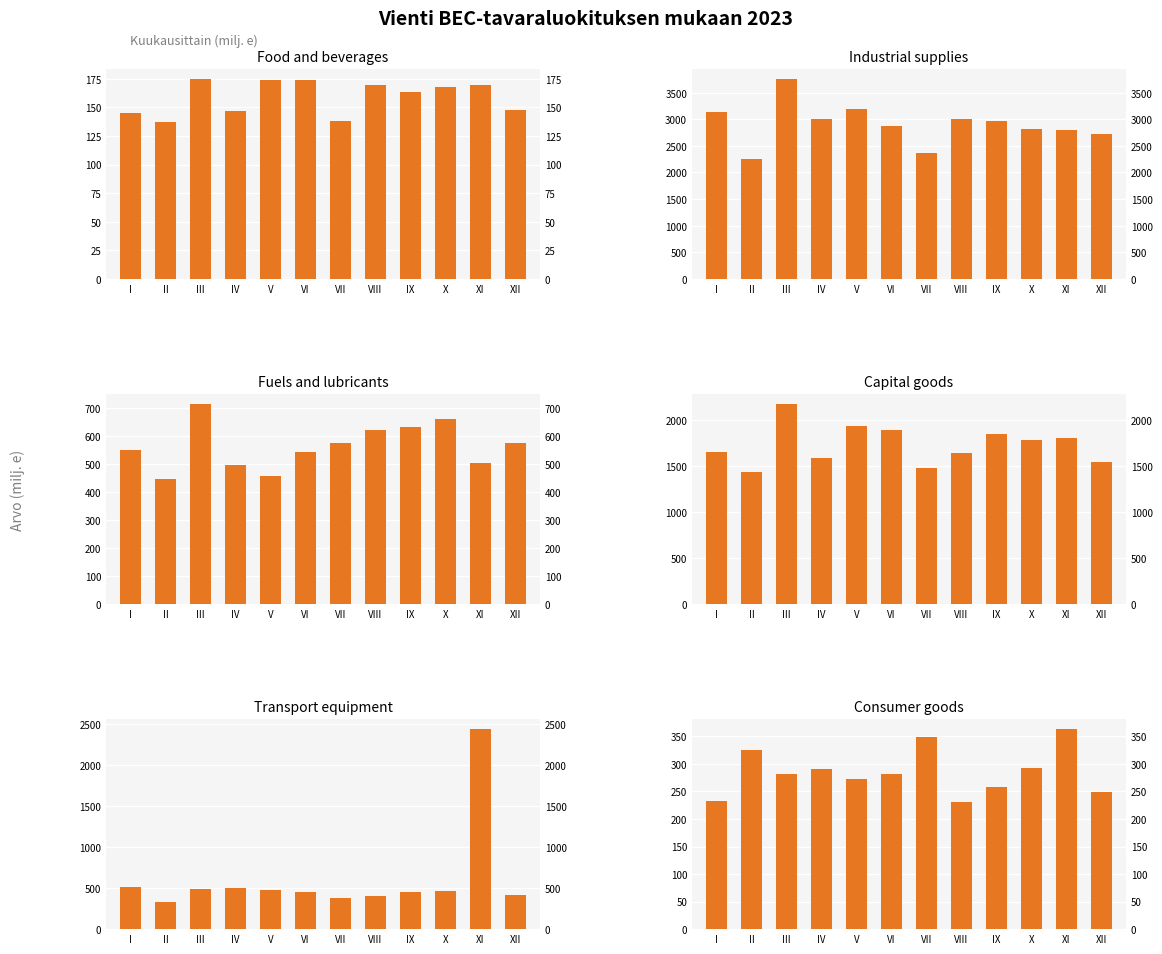

What are all the series names shown in the legend?

Food and beverages, Industrial supplies, Fuels and lubricants, Capital goods, Transport equipment, Consumer goods